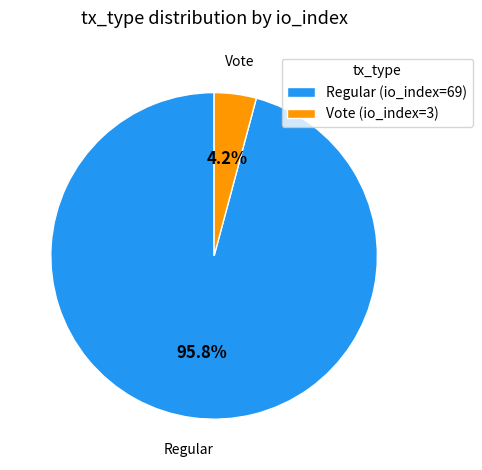

Is it true that Regular (io_index=69) is 96% of the pie?

True